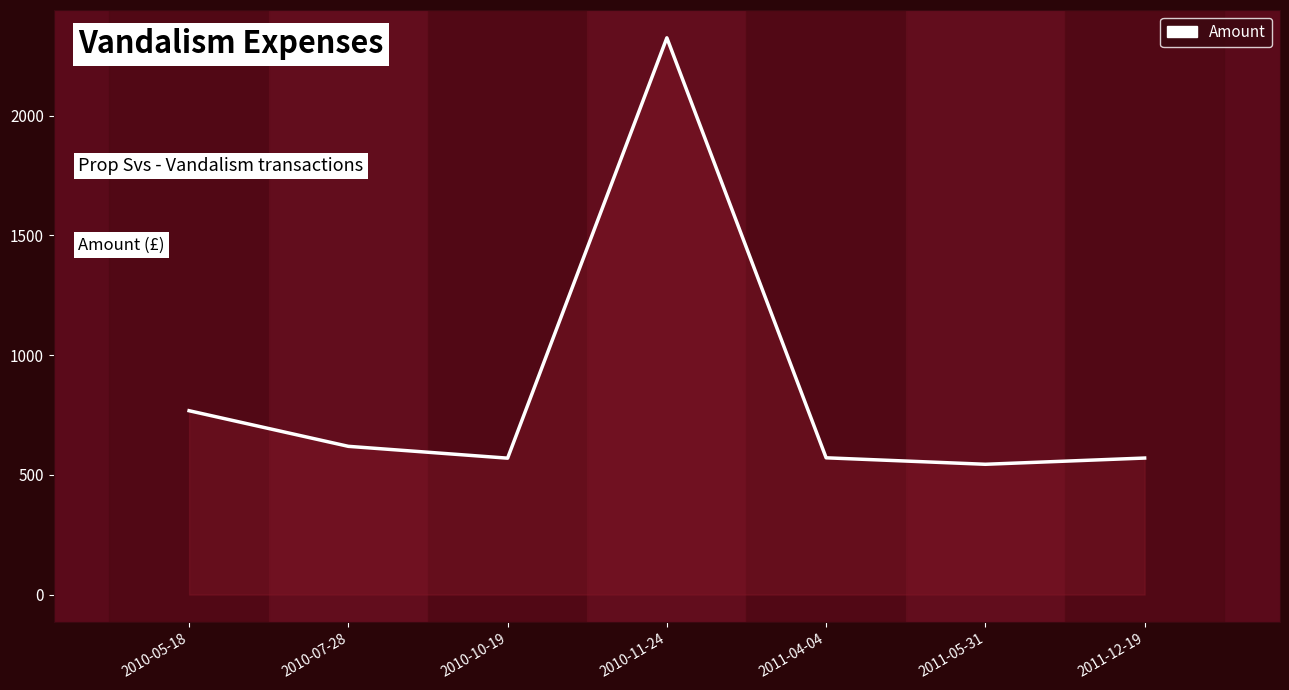

How many values exceed 571?

4